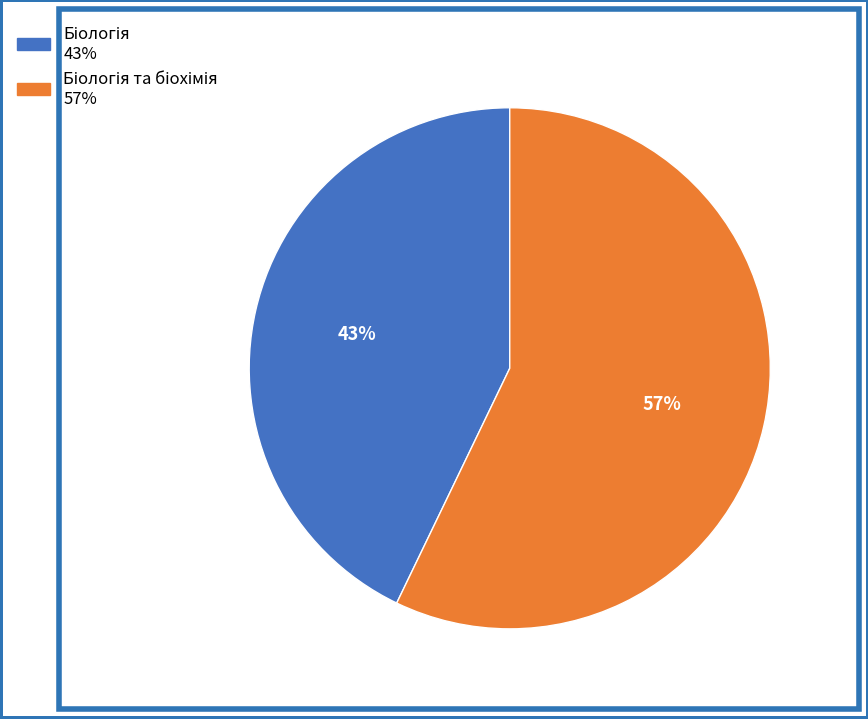

Is there a majority slice in this chart?

Yes